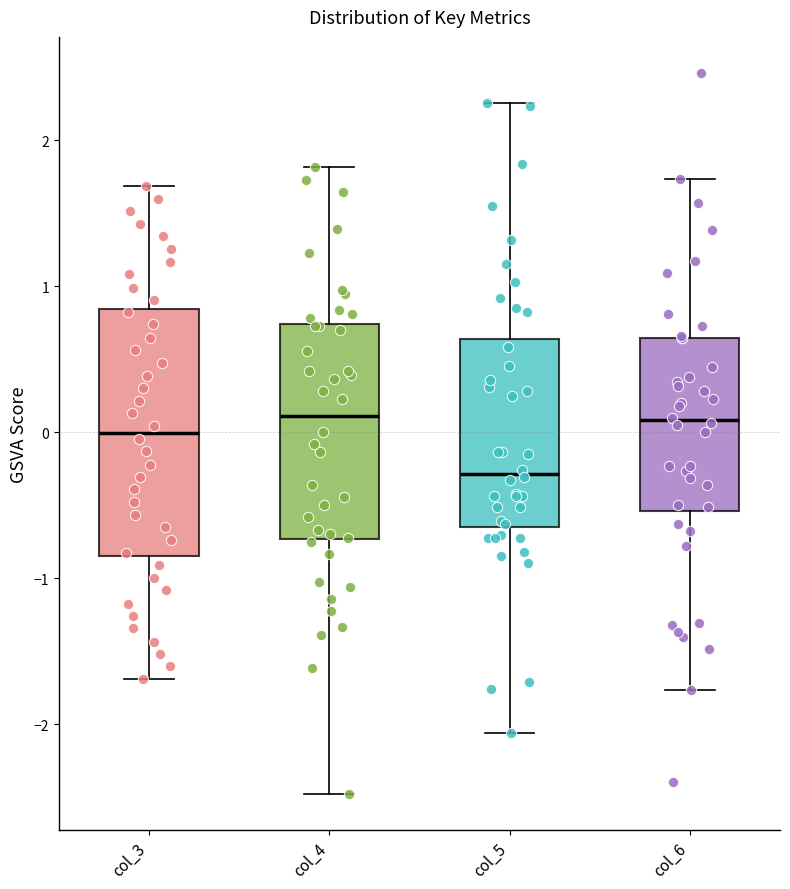

Which box's median line is the lowest?

col_5